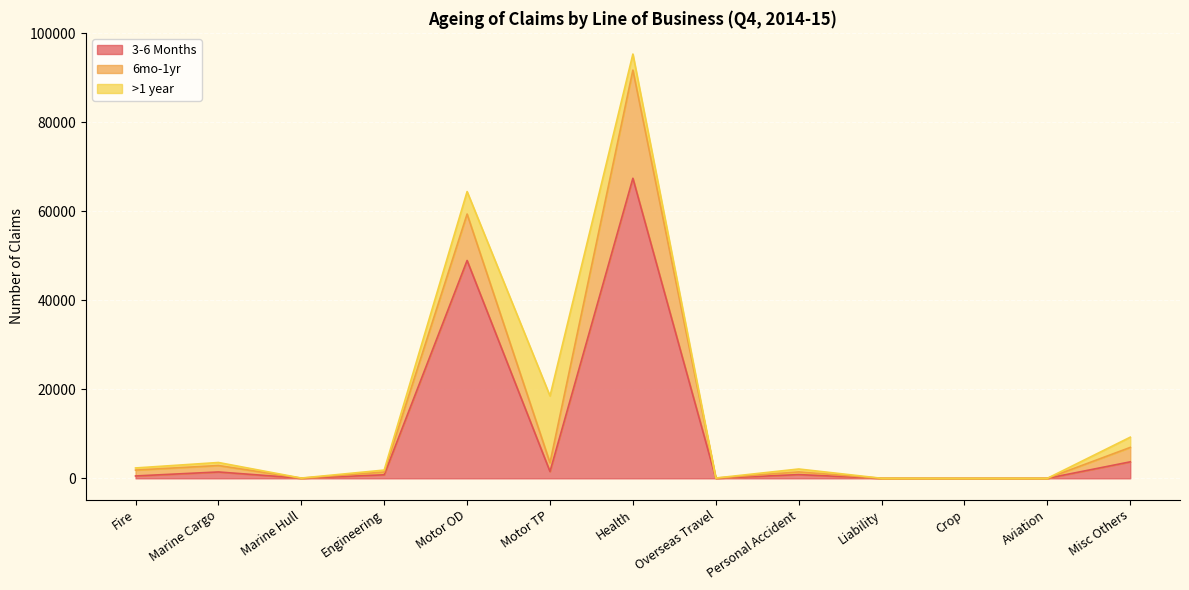

After their last crossing, which series has the higher values: 3-6 Months or >1 year?

>1 year